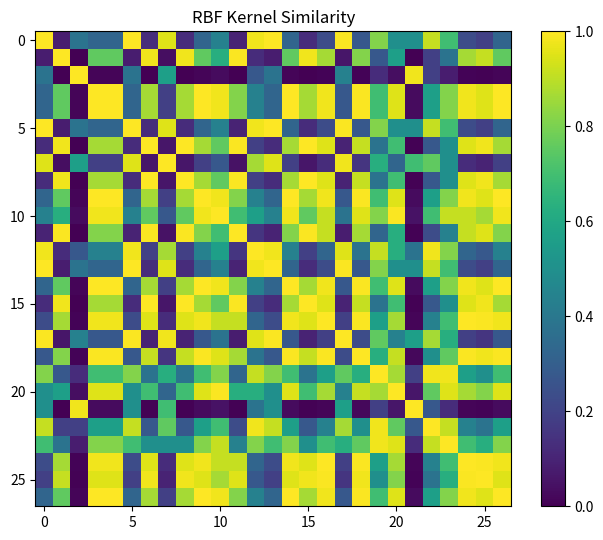

How many series are shown in this chart?

27